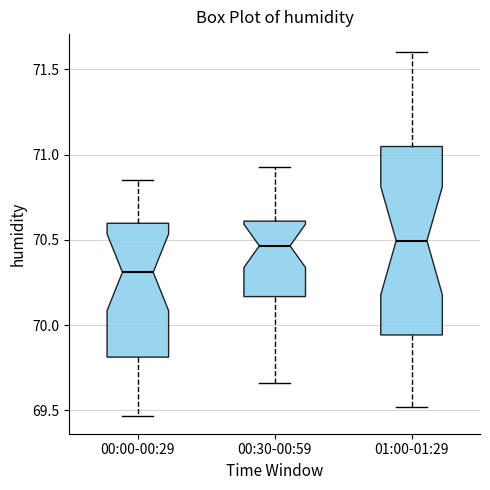

Reading left to right, transcribe this box plot: for each box, give where its median line is, the range the box spans, and where its two whiskers end, as read against the y-axis. The values are not printed on the chart, so give them approximately, as read against the axis.

00:00-00:29: median 70.30, box 69.80 to 70.60, whiskers 69.45 to 70.85
00:30-00:59: median 70.45, box 70.15 to 70.60, whiskers 69.65 to 70.95
01:00-01:29: median 70.50, box 69.95 to 71.05, whiskers 69.50 to 71.60